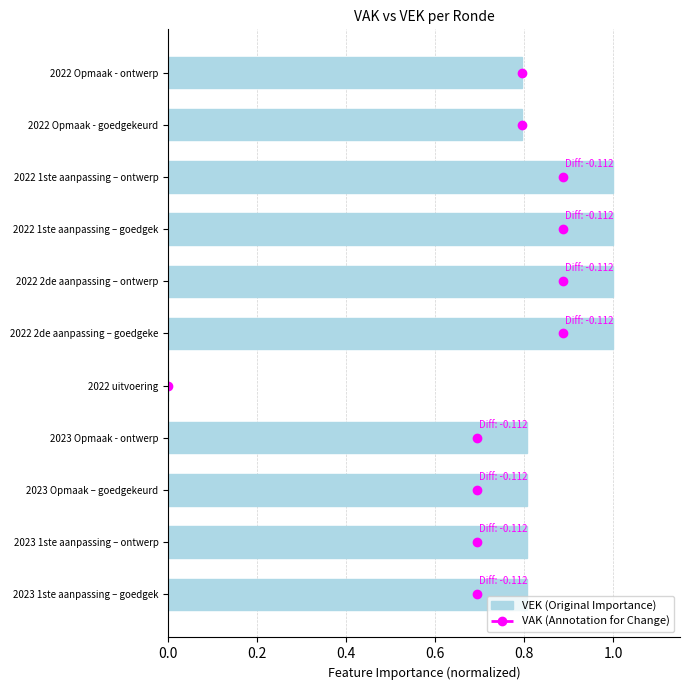

What is the sum of the values at 2022 Opmaak - goedgekeurd and 2022 1ste aanpassing – ontwerp?

1.8